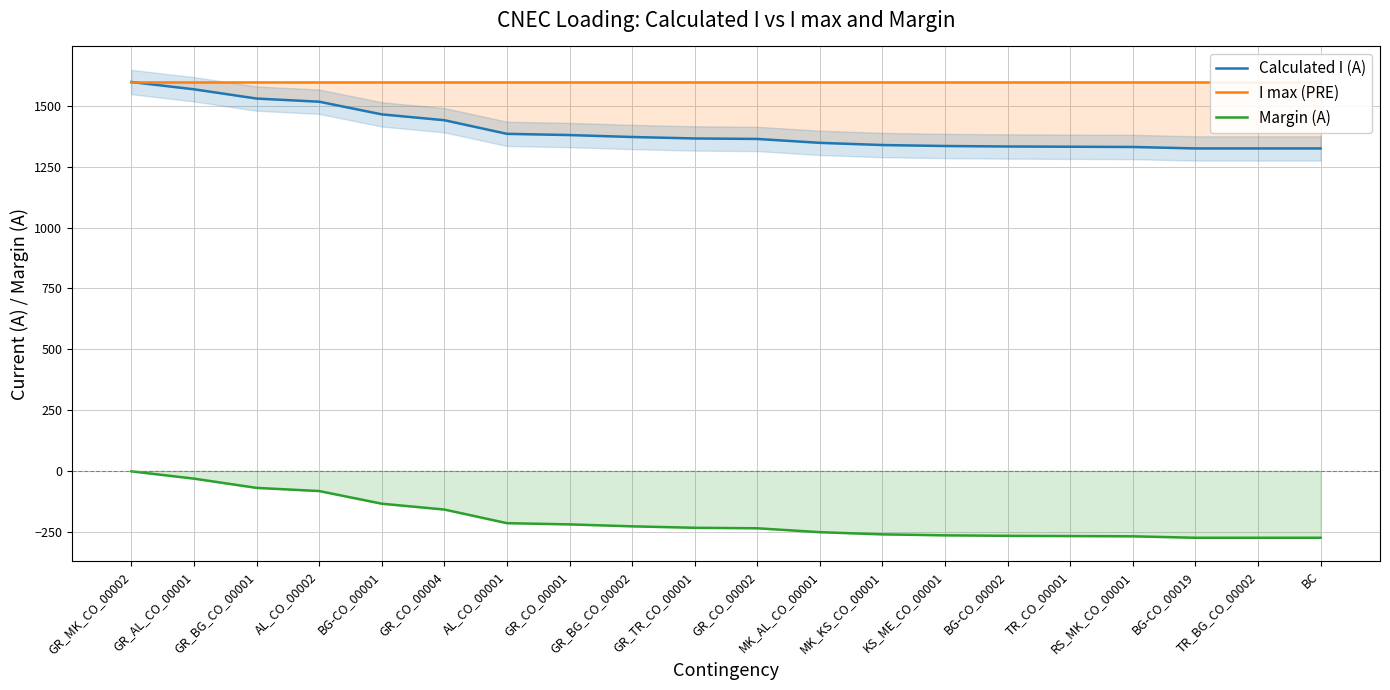

What is the difference between the second highest and second lowest values in the Calculated I (A) series?

243